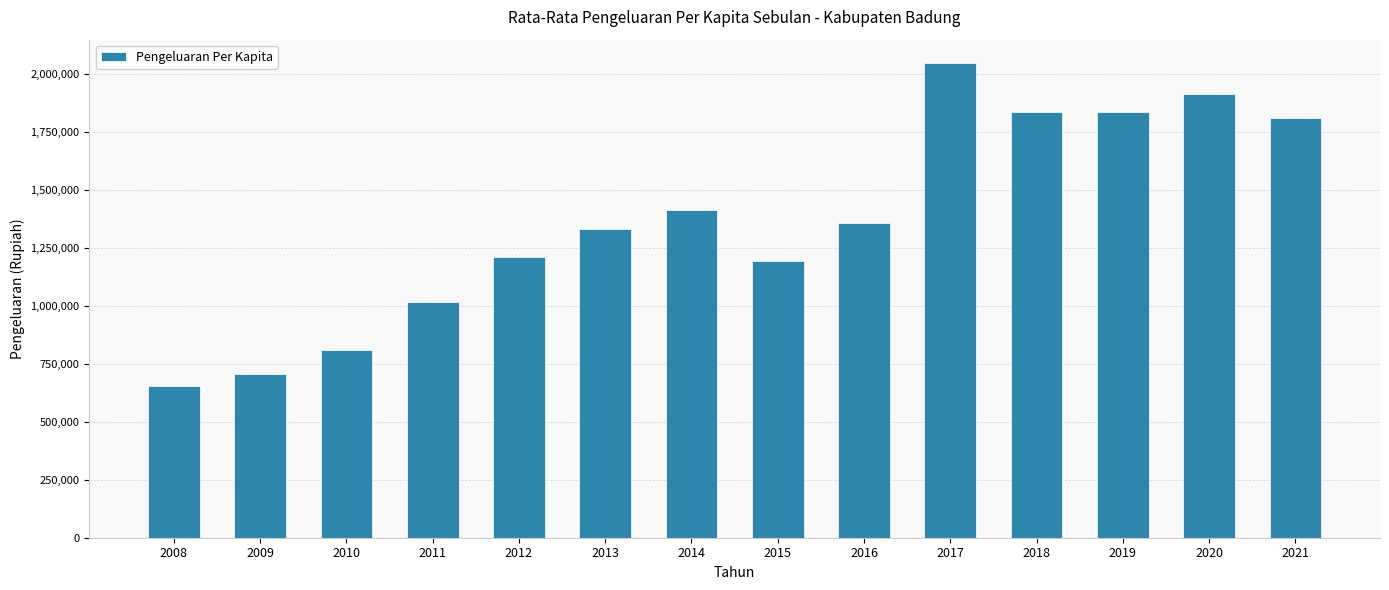

Count the number of categories in the chart.

14